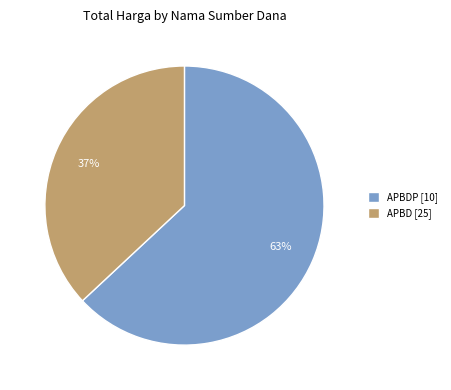

How many segments does this pie chart have?

2